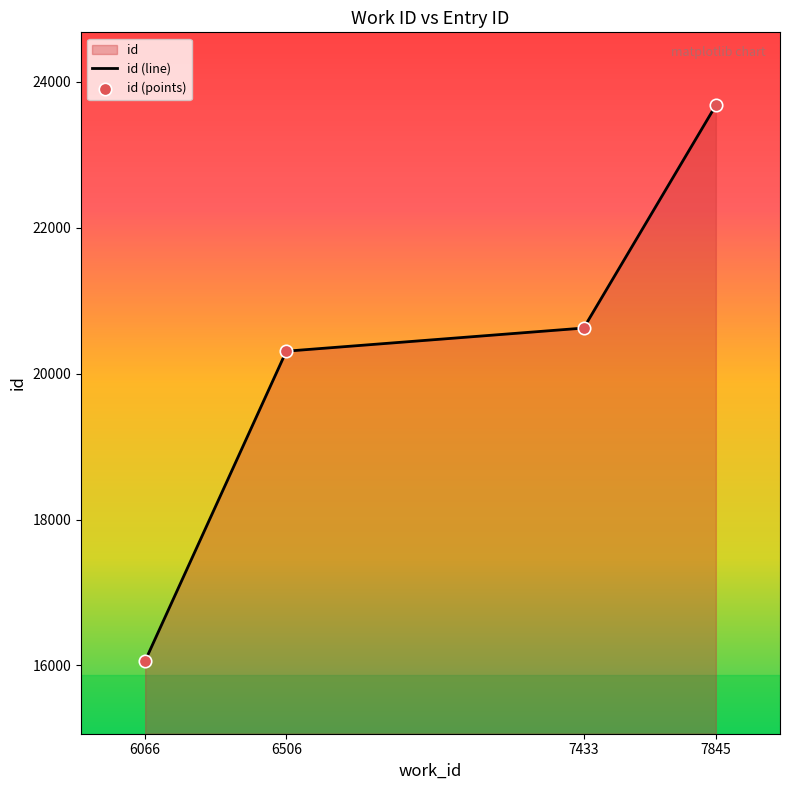

What is the total value across all series at 7845?

47354